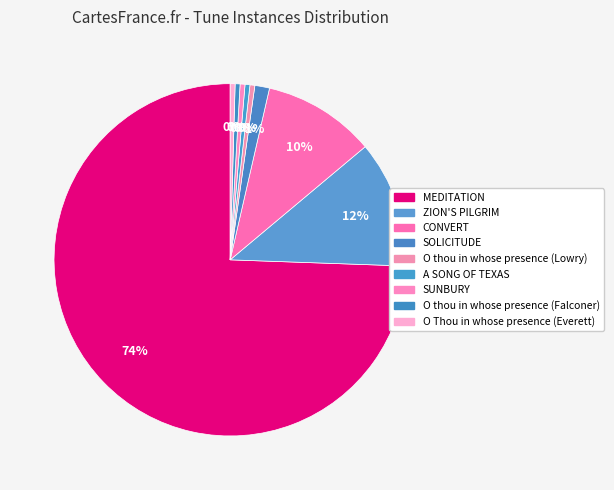

What is the smallest slice in the pie chart?

O thou in whose presence (Lowry)